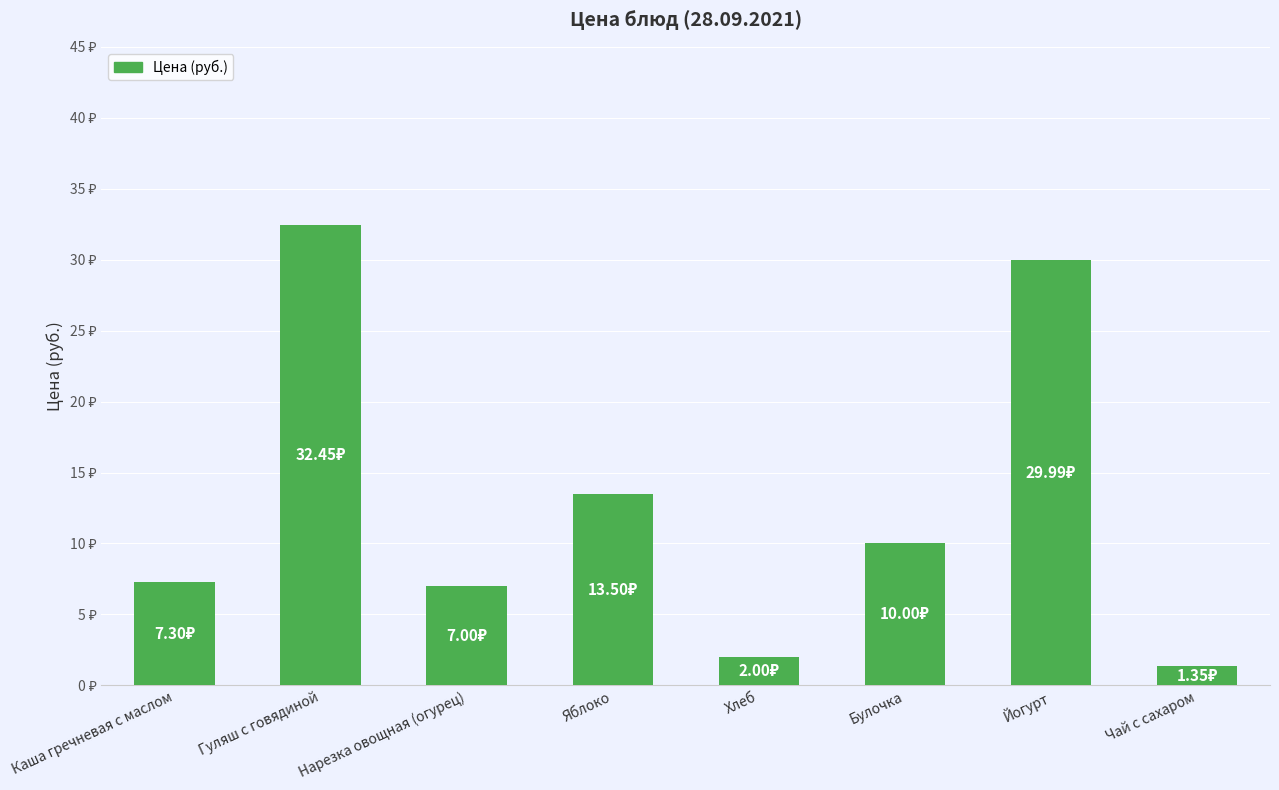

Does the chart contain any negative values?

No